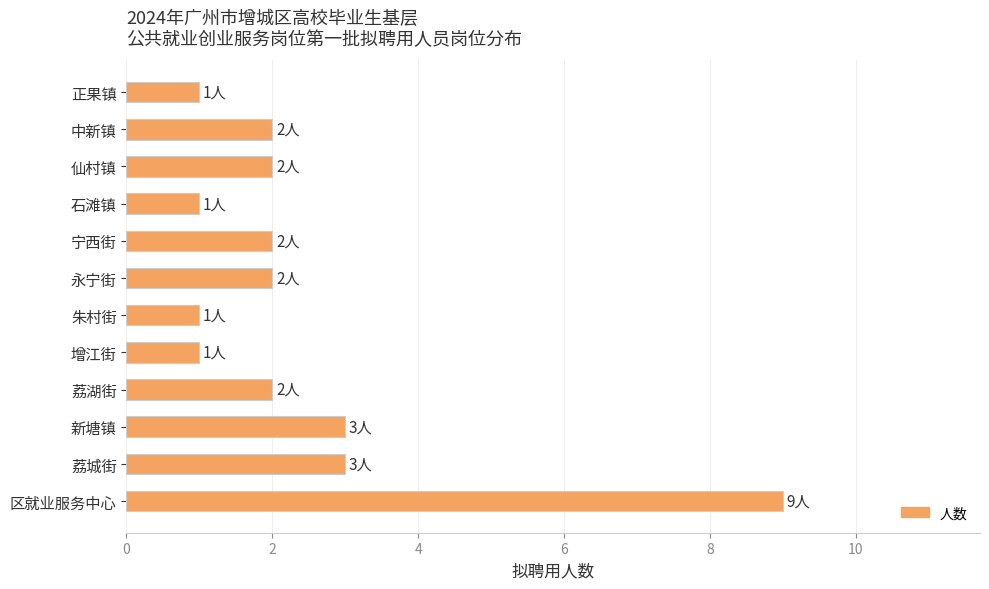

Are the bars horizontal?

Yes